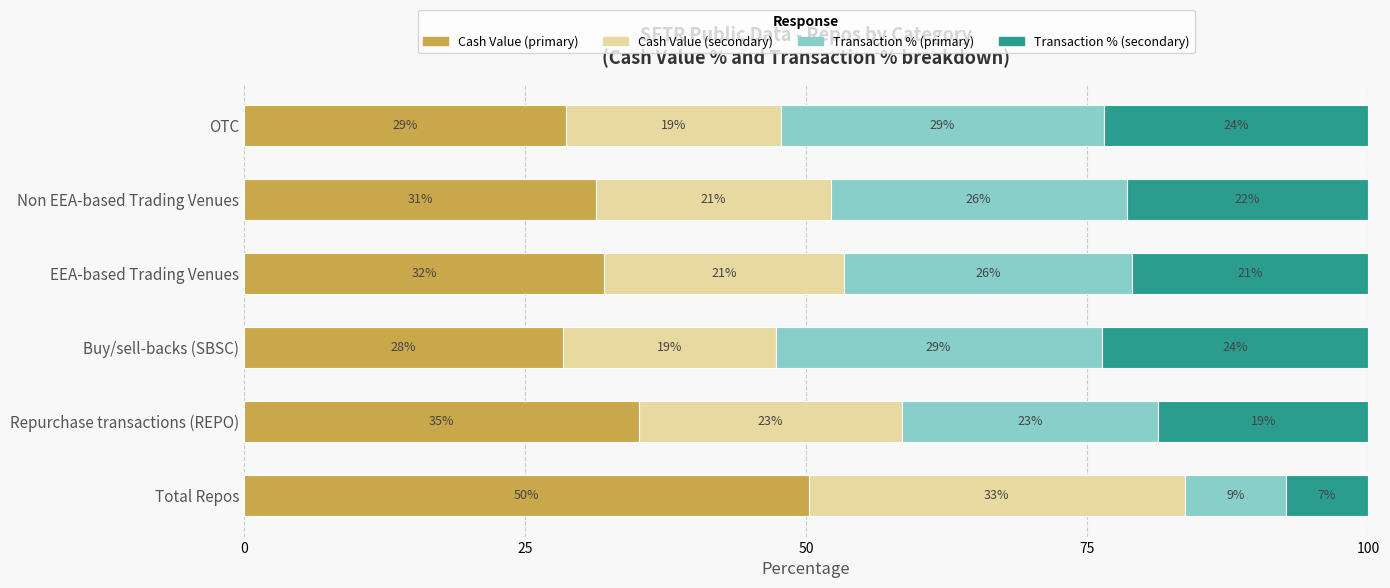

The Cash Value (primary) series shows 18.4 at OTC. True or false?

False